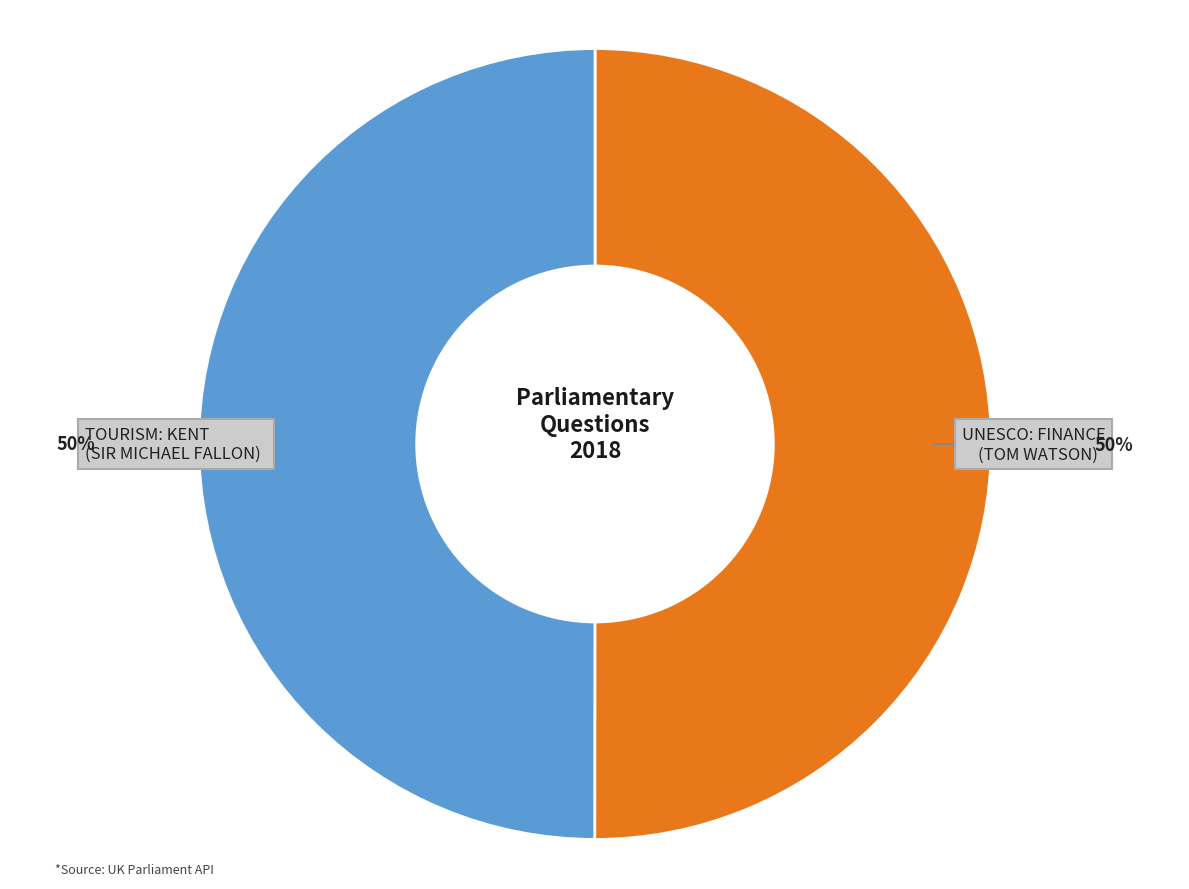

How many slices are in this pie chart?

2